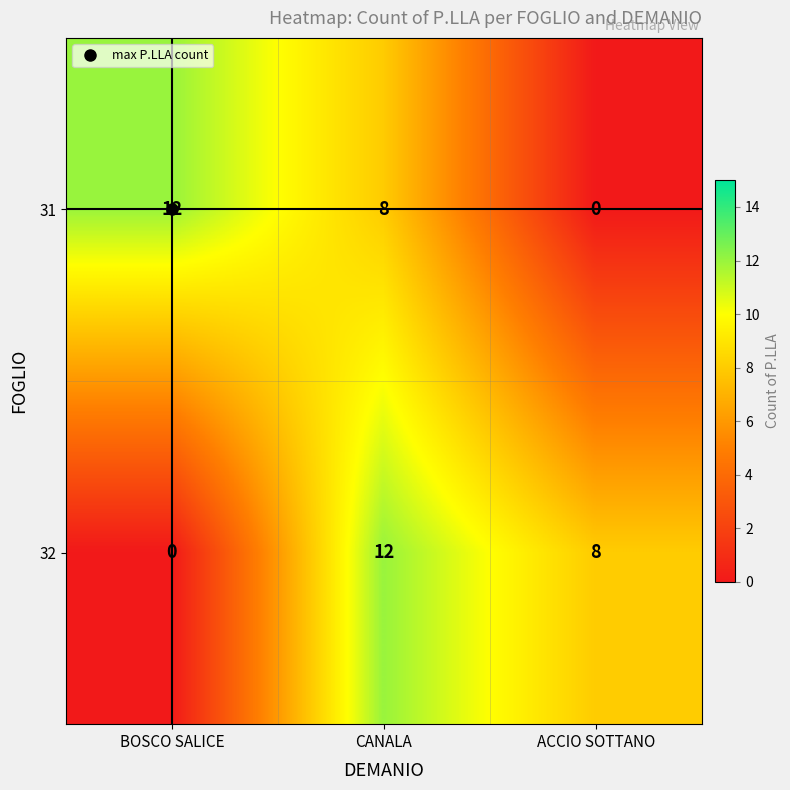

How many distinct data groups are displayed?

2